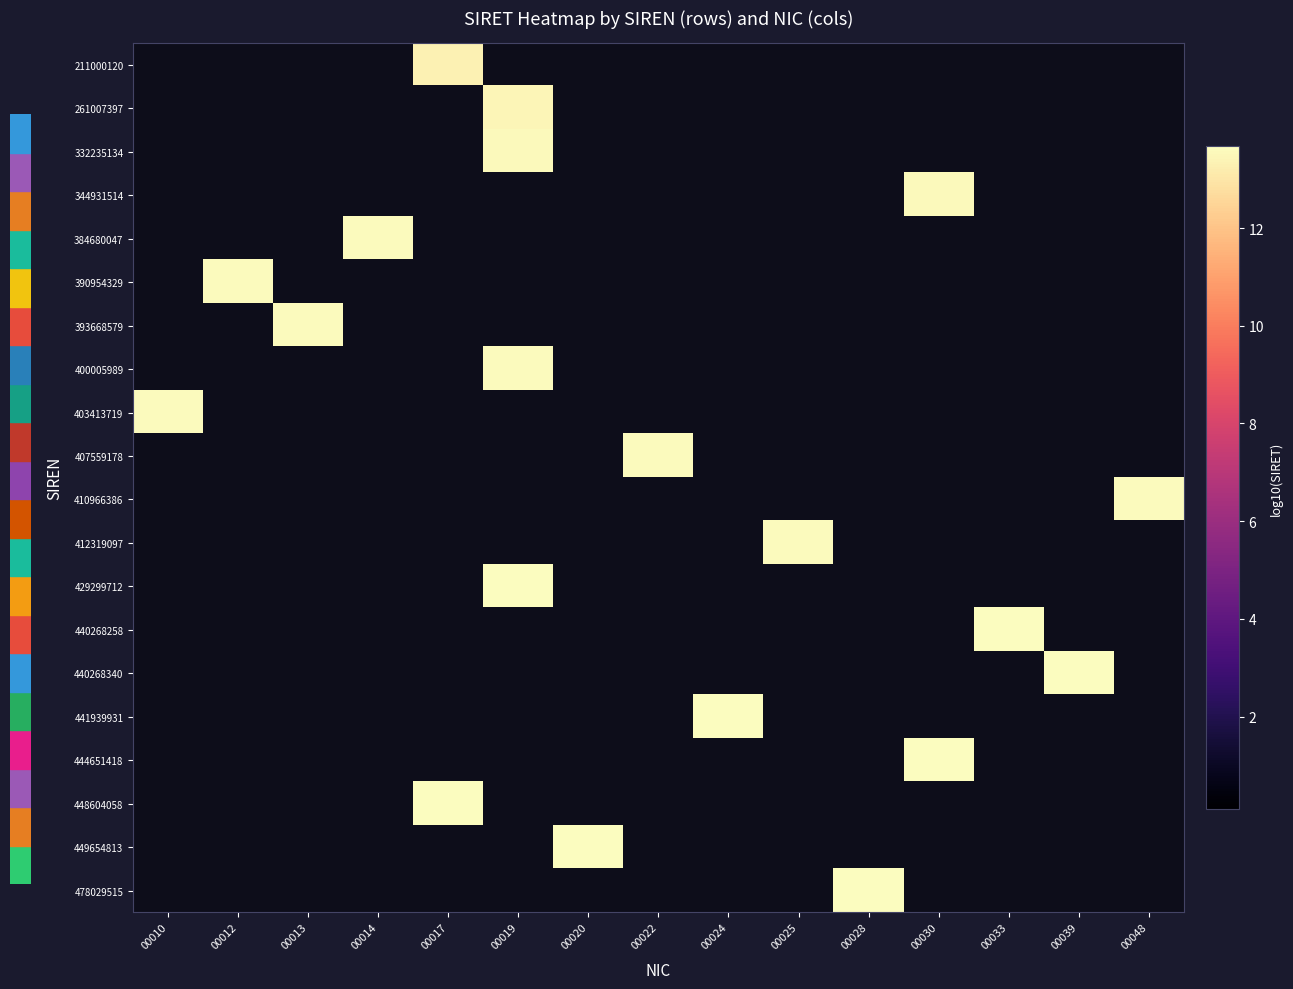

Which has a higher value, 00014 or 00020?

00014